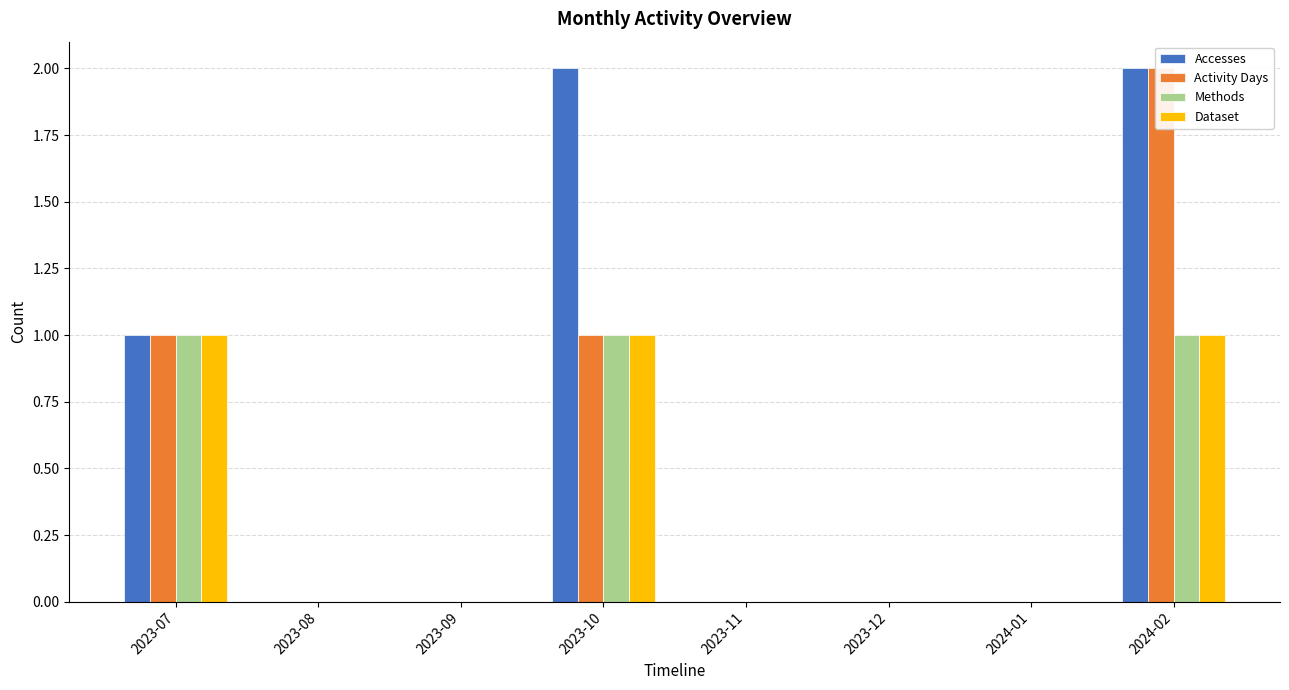

Which category has the highest value in the Dataset series?

2023-07